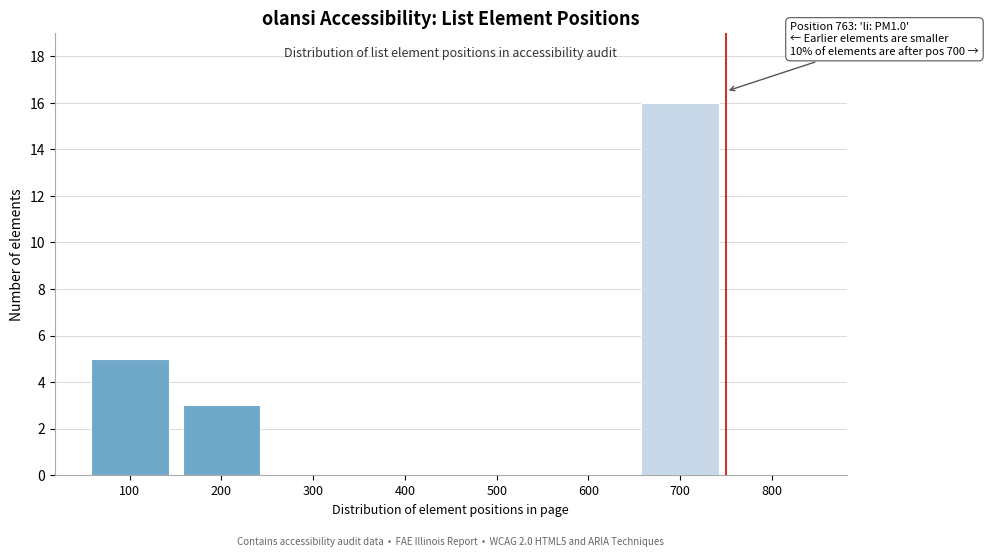

Reading right to left, extract all data points from this chart.

800=0	700=16	600=0	500=0	400=0	300=0	200=3	100=5